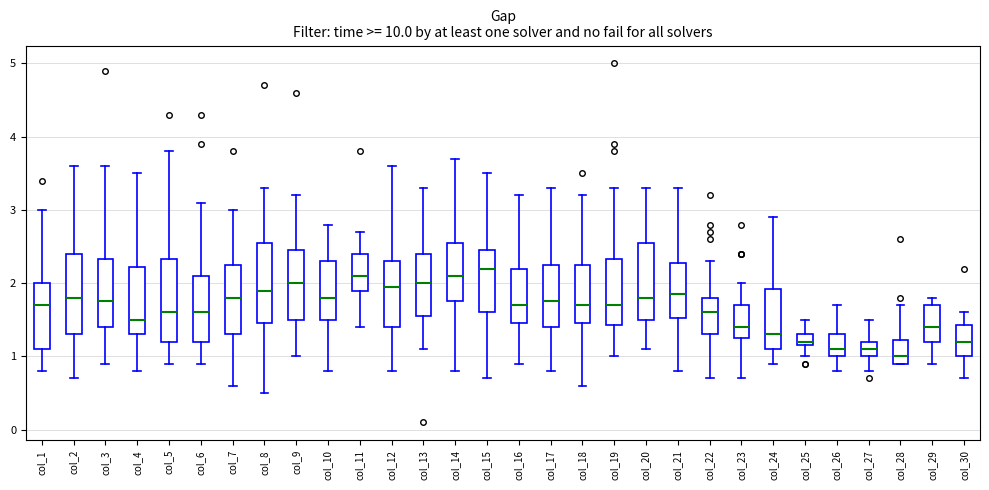

Reading left to right, read every box against the y-axis: the position of its median line, the range the box covers, and the ends of its whiskers. The values are not printed on the chart, so give them approximately, as read against the axis.

col_1: median 1.7, box 1.1 to 2.0, whiskers 0.8 to 3.0
col_2: median 1.8, box 1.3 to 2.4, whiskers 0.7 to 3.6
col_3: median 1.8, box 1.4 to 2.3, whiskers 0.9 to 3.6
col_4: median 1.5, box 1.3 to 2.2, whiskers 0.8 to 3.5
col_5: median 1.6, box 1.2 to 2.3, whiskers 0.9 to 3.8
col_6: median 1.6, box 1.2 to 2.1, whiskers 0.9 to 3.1
col_7: median 1.8, box 1.3 to 2.3, whiskers 0.6 to 3.0
col_8: median 1.9, box 1.5 to 2.6, whiskers 0.5 to 3.3
col_9: median 2.0, box 1.5 to 2.5, whiskers 1.0 to 3.2
col_10: median 1.8, box 1.5 to 2.3, whiskers 0.8 to 2.8
col_11: median 2.1, box 1.9 to 2.4, whiskers 1.4 to 2.7
col_12: median 2.0, box 1.4 to 2.3, whiskers 0.8 to 3.6
col_13: median 2.0, box 1.6 to 2.4, whiskers 1.1 to 3.3
col_14: median 2.1, box 1.8 to 2.6, whiskers 0.8 to 3.7
col_15: median 2.2, box 1.6 to 2.5, whiskers 0.7 to 3.5
col_16: median 1.7, box 1.5 to 2.2, whiskers 0.9 to 3.2
col_17: median 1.8, box 1.4 to 2.3, whiskers 0.8 to 3.3
col_18: median 1.7, box 1.5 to 2.3, whiskers 0.6 to 3.2
col_19: median 1.7, box 1.4 to 2.3, whiskers 1.0 to 3.3
col_20: median 1.8, box 1.5 to 2.6, whiskers 1.1 to 3.3
col_21: median 1.9, box 1.5 to 2.3, whiskers 0.8 to 3.3
col_22: median 1.6, box 1.3 to 1.8, whiskers 0.7 to 2.3
col_23: median 1.4, box 1.3 to 1.7, whiskers 0.7 to 2.0
col_24: median 1.3, box 1.1 to 1.9, whiskers 0.9 to 2.9
col_25: median 1.2 (just above the box's lower edge), box 1.2 to 1.3, whiskers 1.0 to 1.5
col_26: median 1.1, box 1.0 to 1.3, whiskers 0.8 to 1.7
col_27: median 1.1, box 1.0 to 1.2, whiskers 0.8 to 1.5
col_28: median 1.0, box 0.9 to 1.2, whiskers 0.9 to 1.7
col_29: median 1.4, box 1.2 to 1.7, whiskers 0.9 to 1.8
col_30: median 1.2, box 1.0 to 1.4, whiskers 0.7 to 1.6